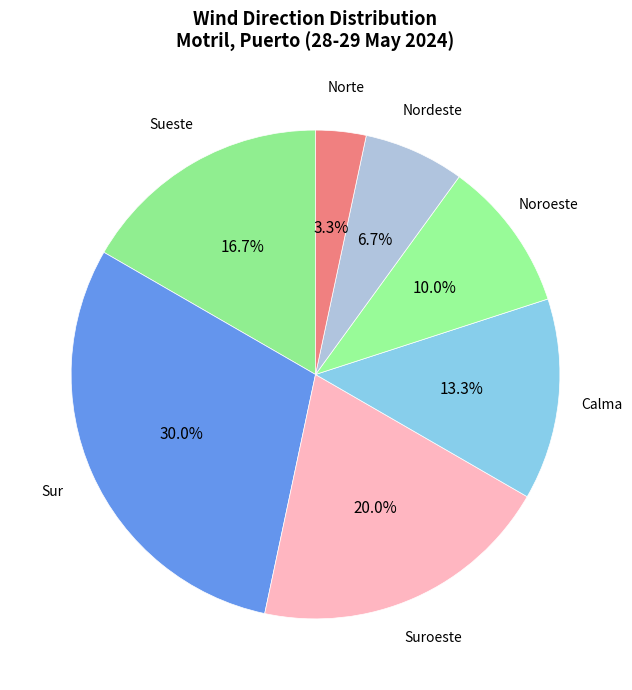

How many slices are in this pie chart?

7